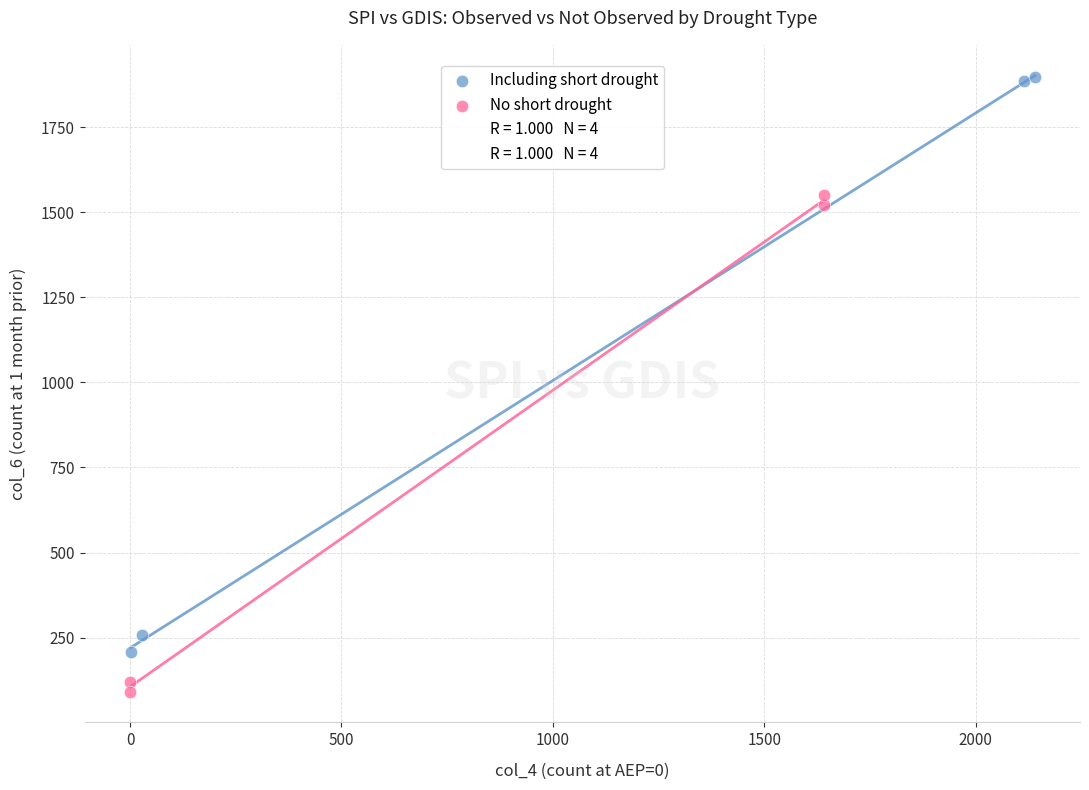

Which series contains the highest Y value?

Including short drought